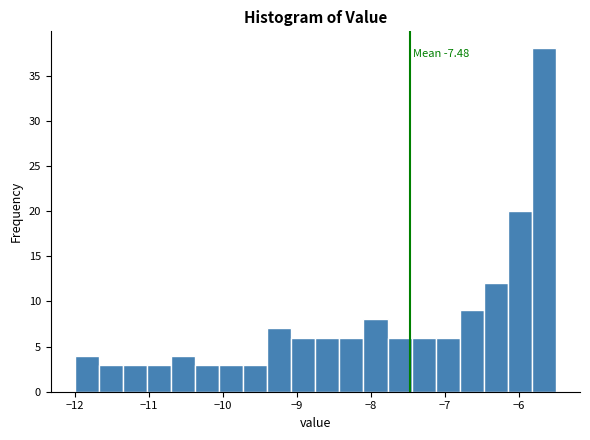

Read against the x-axis, roughly where is the centre of the tallest bar?

-5.7